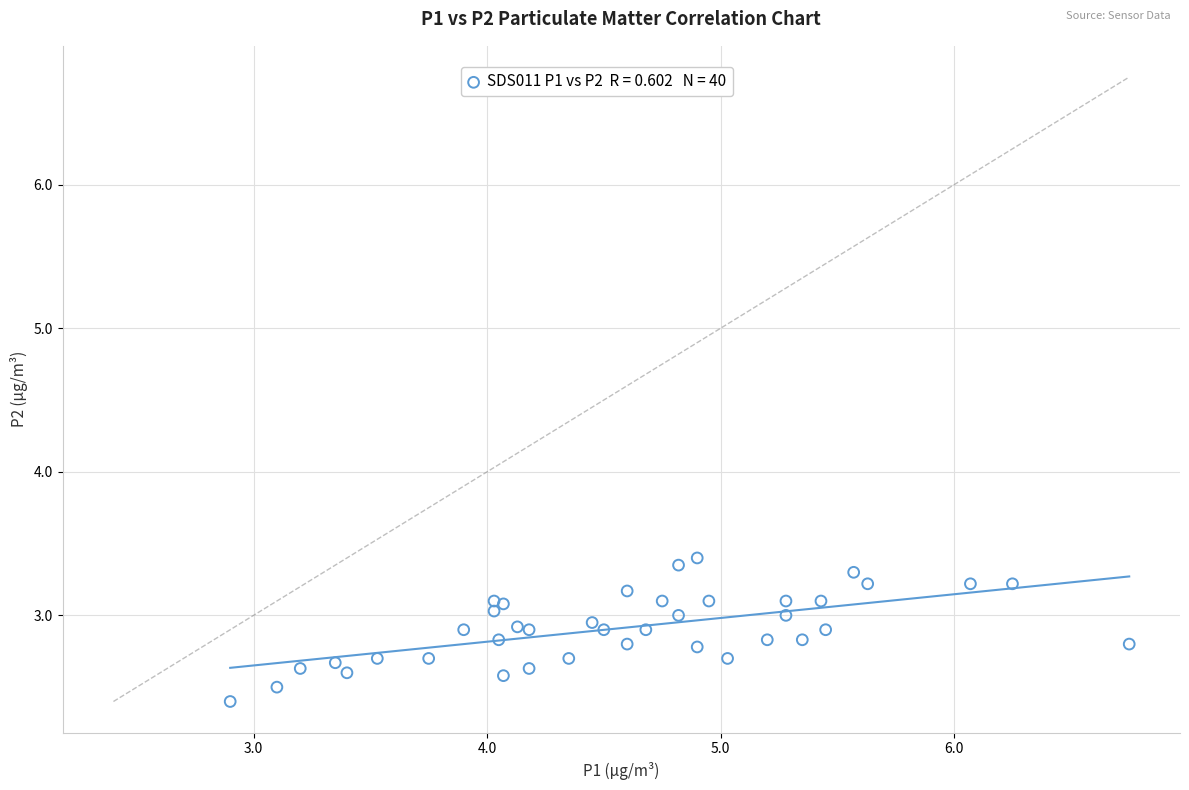

What Y value in the scatter plot is closest to 2?

2.4